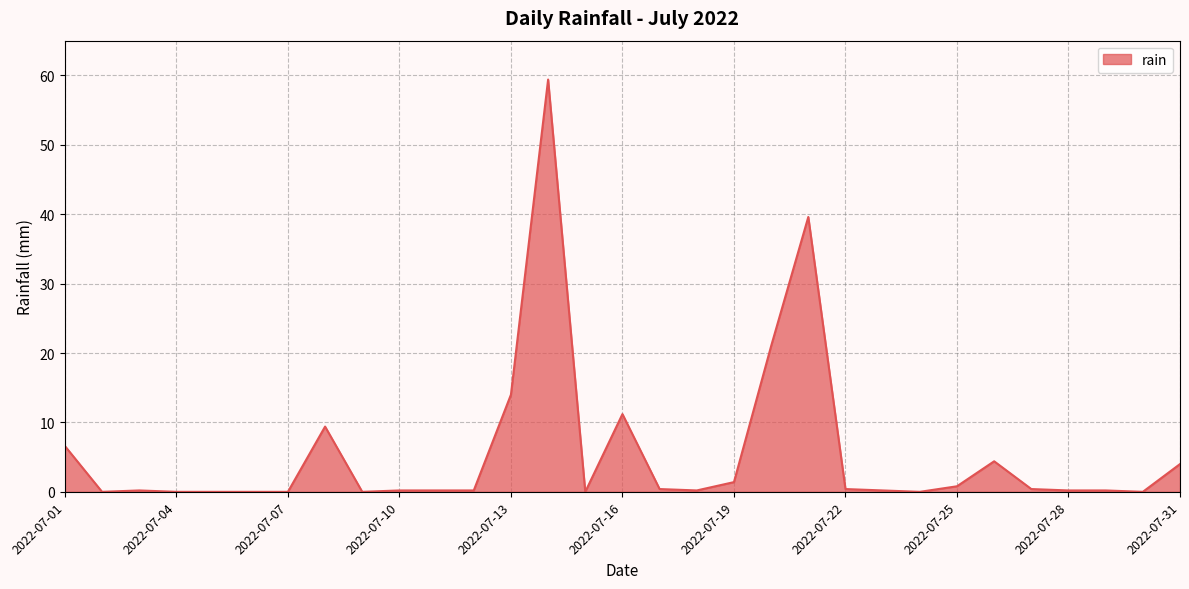

What is the maximum value shown in the chart?

59.4